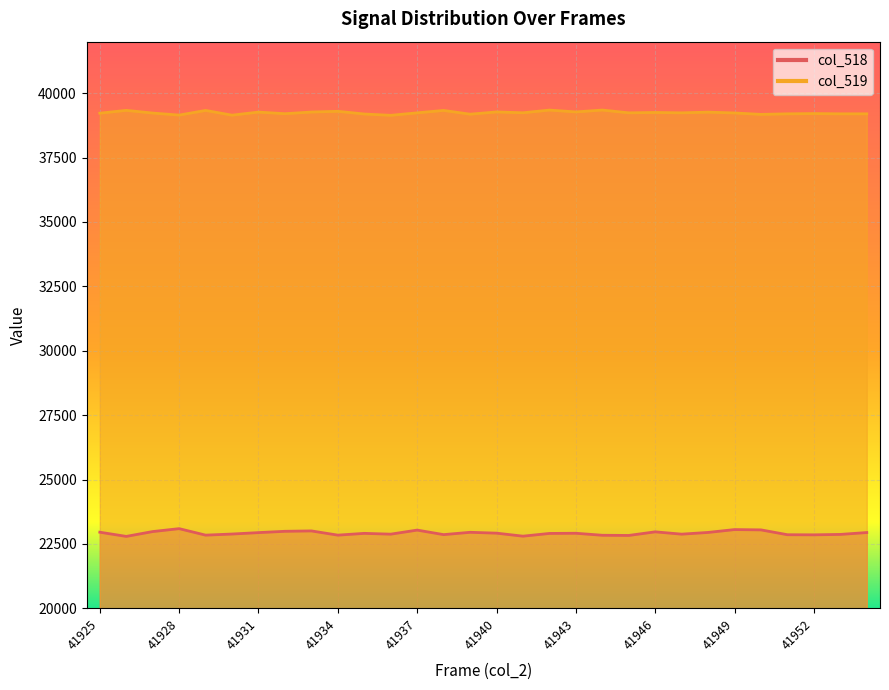

Reading left to right, list all the values displayed in this chart.

col_518: 41925=22955	41926=22792	41927=22980	41928=23093	41929=22841	41930=22884	41931=22939	41932=22990	41933=23005	41934=22841	41935=22910	41936=22879	41937=23037	41938=22861	41939=22951	41940=22918	41941=22801	41942=22907	41943=22914	41944=22836	41945=22829	41946=22969	41947=22879	41948=22946	41949=23057	41950=23045	41951=22857	41952=22853	41953=22869	41954=22942
col_519: 41925=39223	41926=39333	41927=39228	41928=39149	41929=39330	41930=39146	41931=39266	41932=39203	41933=39268	41934=39296	41935=39191	41936=39140	41937=39237	41938=39330	41939=39184	41940=39272	41941=39239	41942=39344	41943=39272	41944=39345	41945=39237	41946=39251	41947=39237	41948=39264	41949=39232	41950=39176	41951=39198	41952=39208	41953=39198	41954=39198